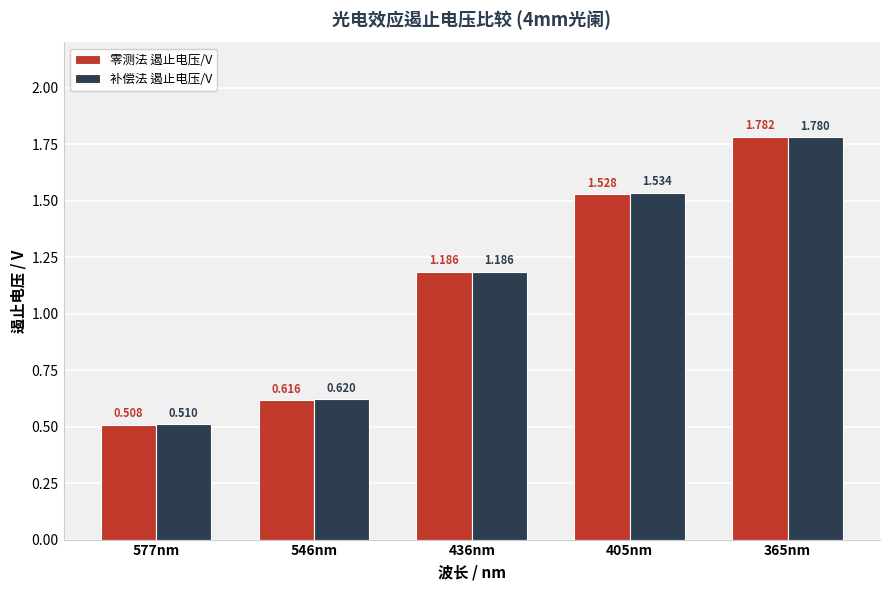

How many data points in 零测法 遏止电压/V are above 1?

3